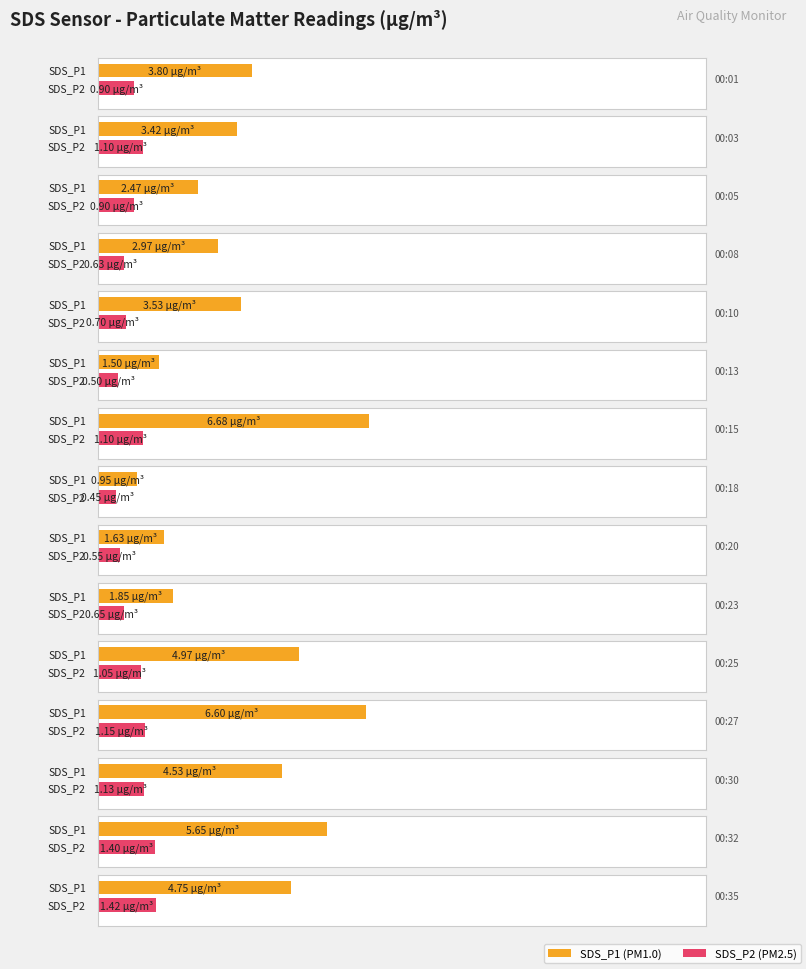

Which series changed the most between 00:13 and 00:20?

SDS_P1